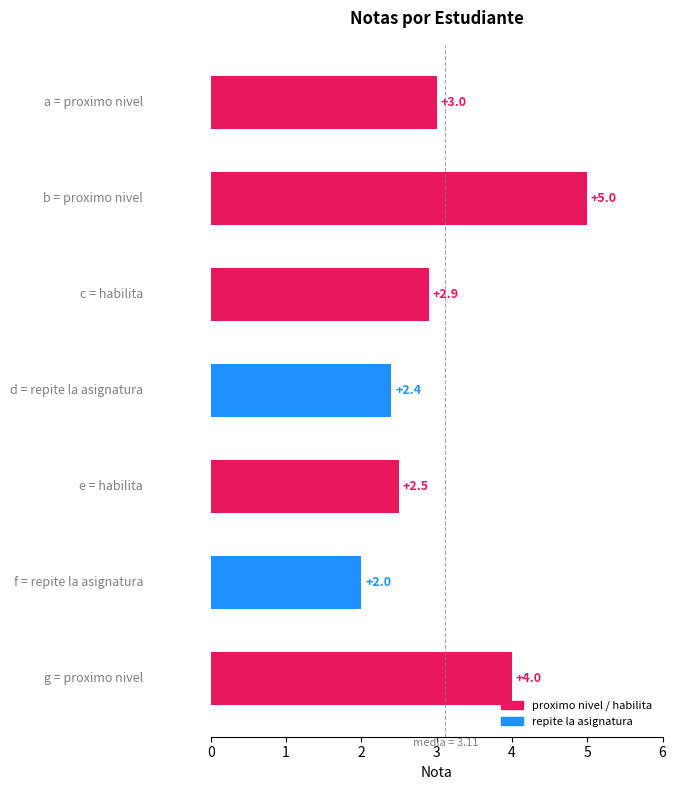

What is the maximum value shown in the chart?

5.0